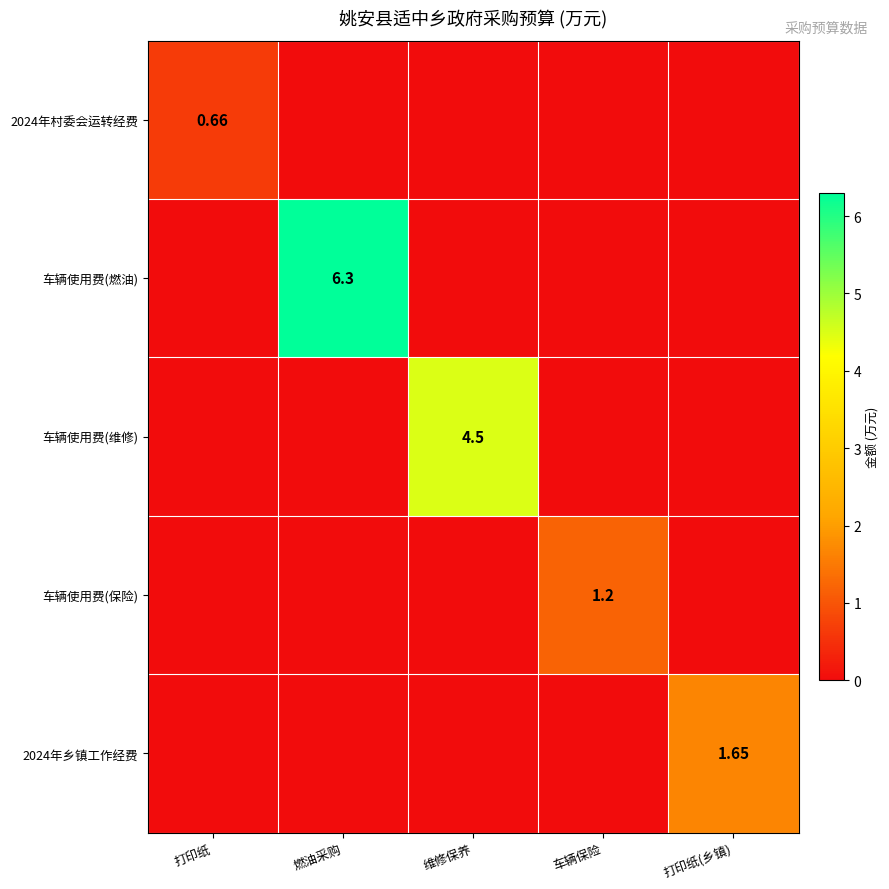

List the series in order of their peak value, lowest first.

2024年村委会运转经费, 车辆使用费(保险), 2024年乡镇工作经费, 车辆使用费(维修), 车辆使用费(燃油)